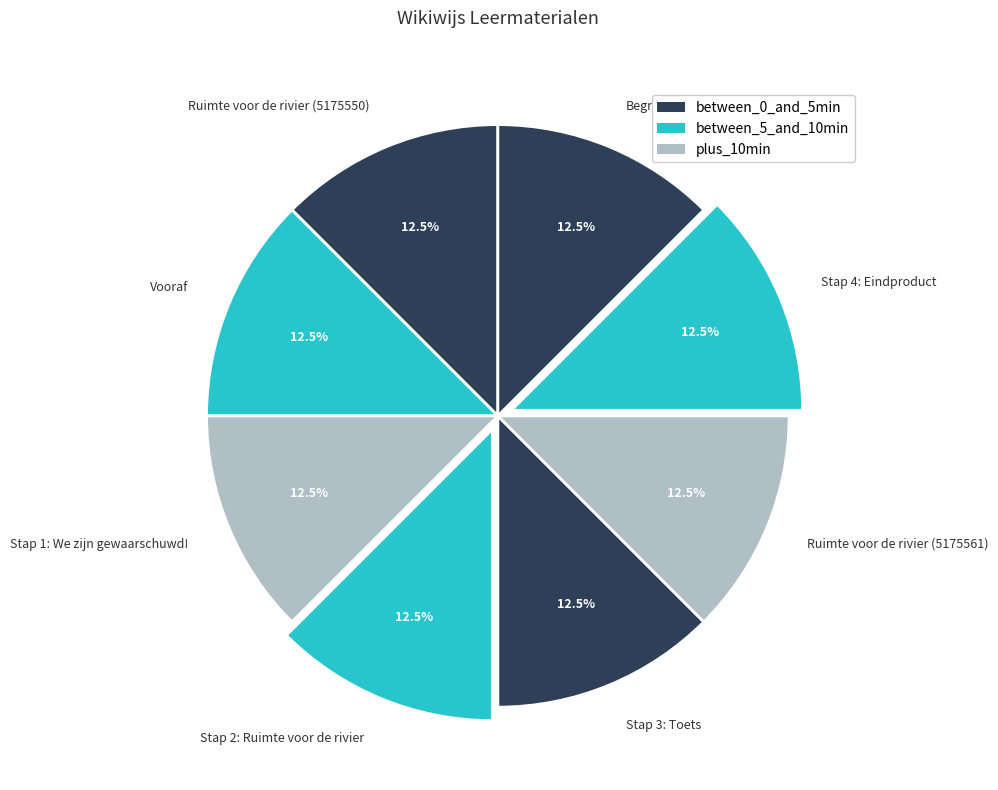

The Stap 3: Toets slice represents 4% of the pie. True or false?

False